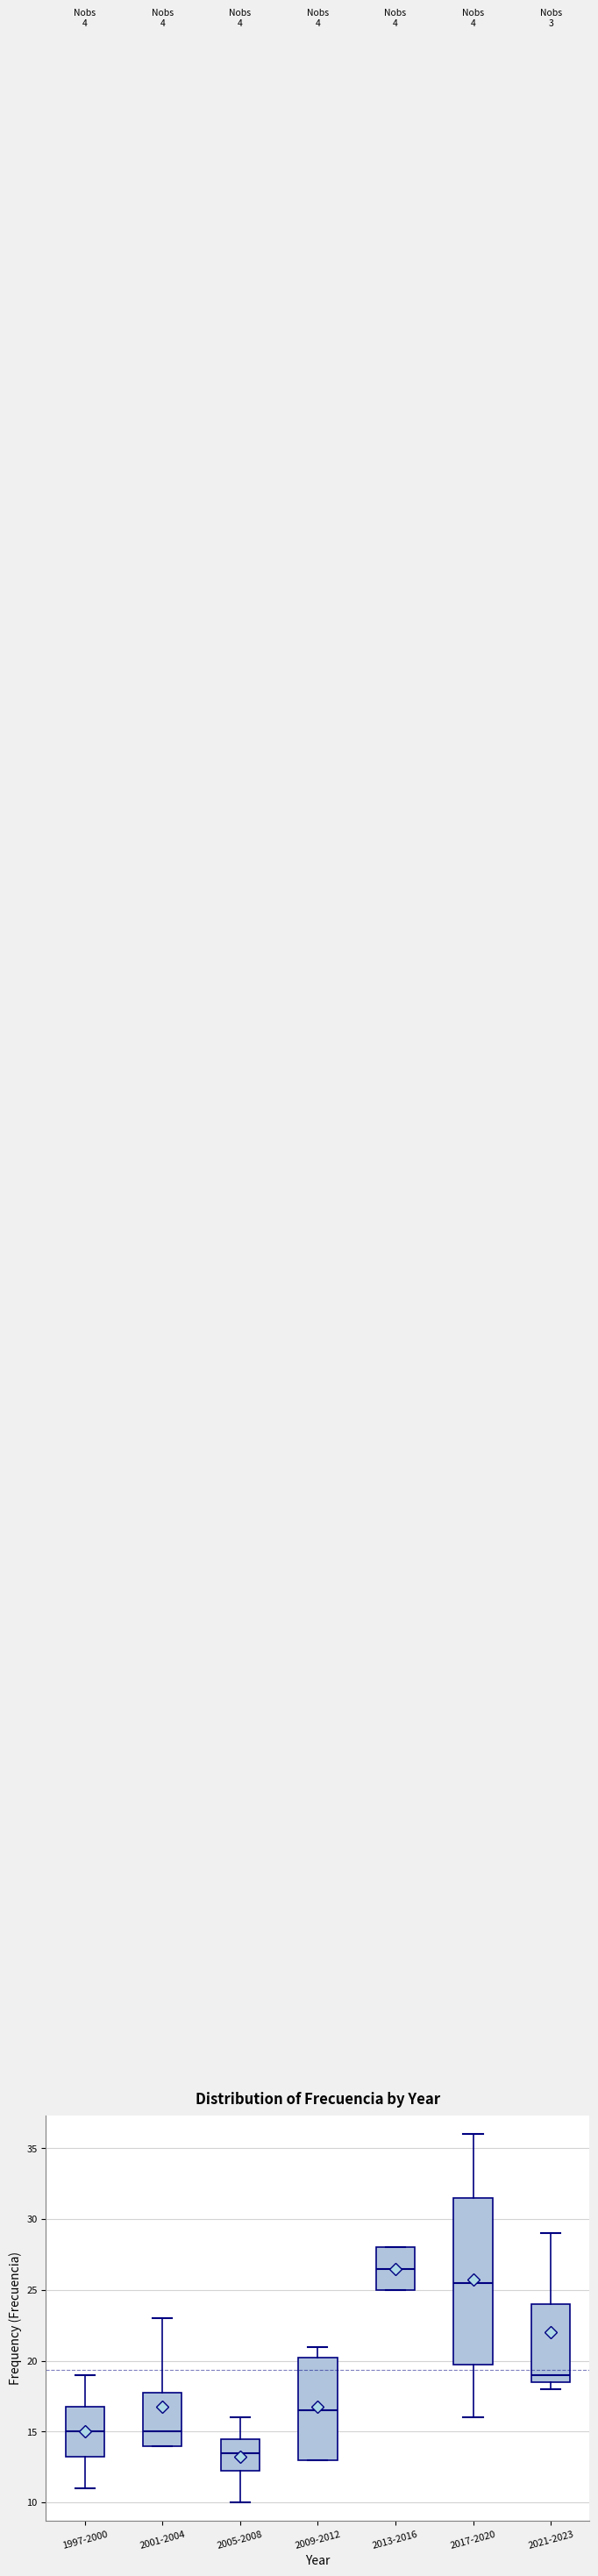

Comparing the boxes themselves (not the whiskers), which one is the tallest?

2017-2020